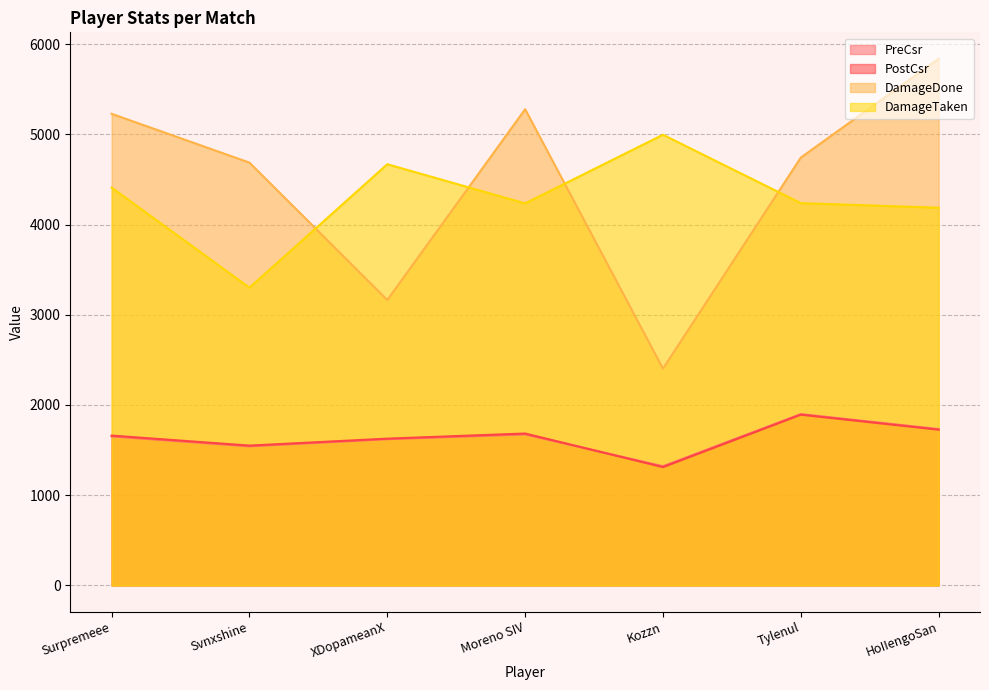

What is the difference between the maximum and minimum values in the PreCsr series?

578